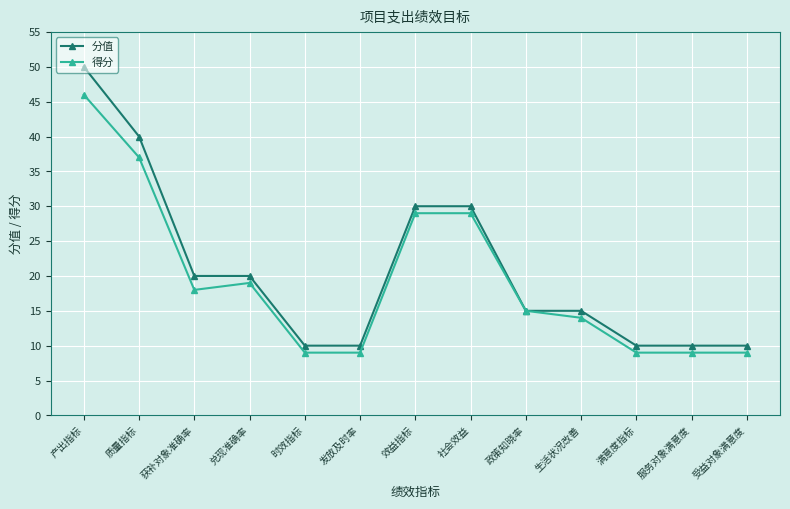

What is the sum of the 分值 values at 受益对象满意度 and 获补对象准确率?

30